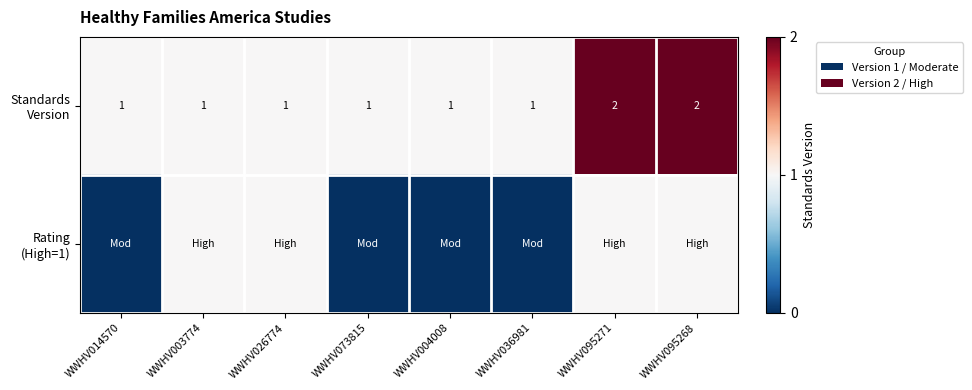

At which category does the chart reach its minimum across all series?

WWHV014570